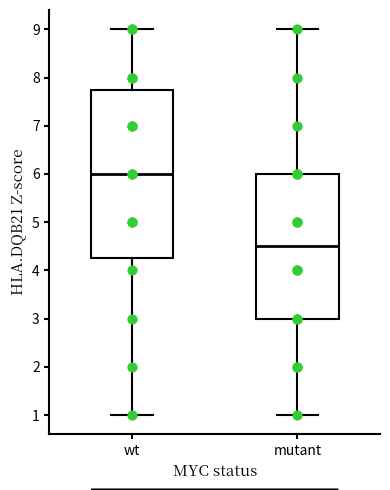

Which box's median line is the highest?

wt